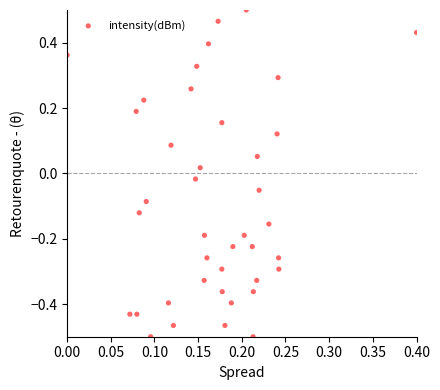

What is the range of Y values (max minus min)?

1.0